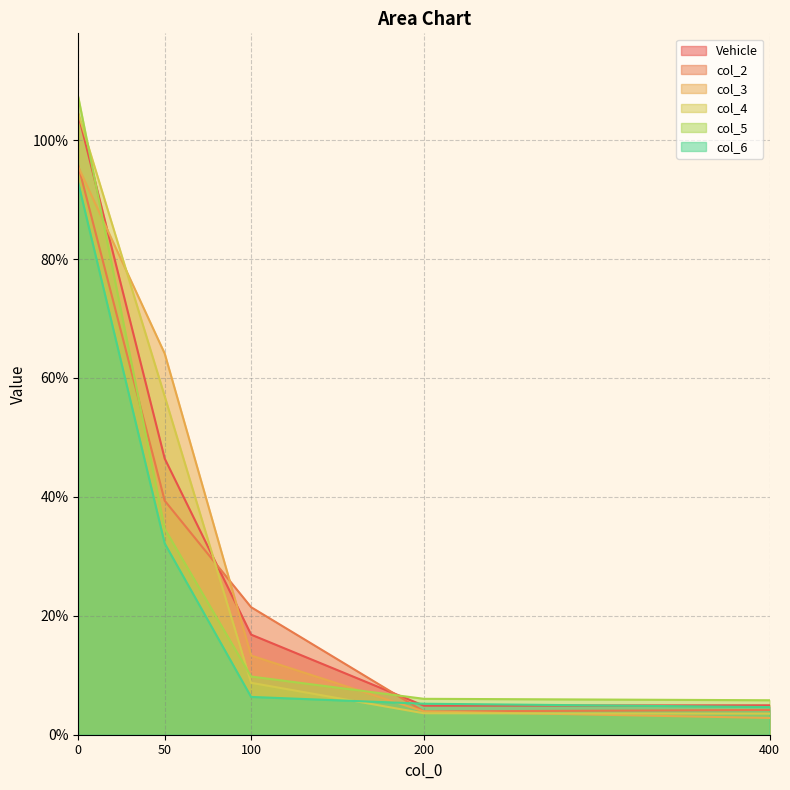

How many lines are shown in the chart?

6